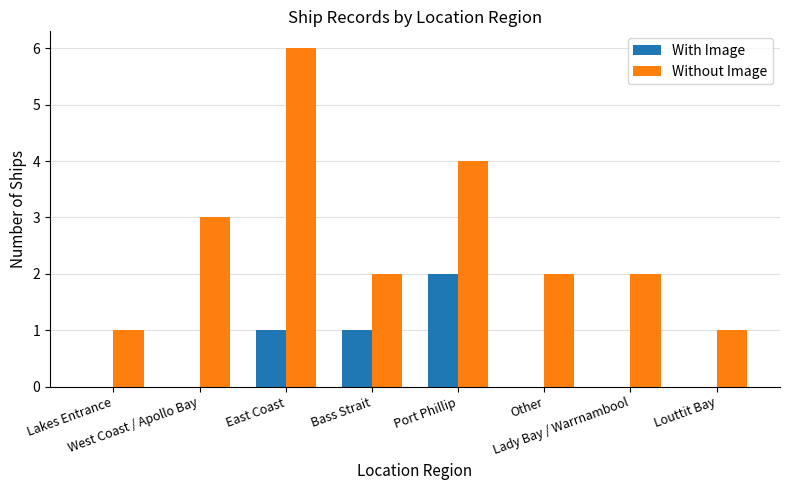

Which series has the largest total across all categories?

Without Image